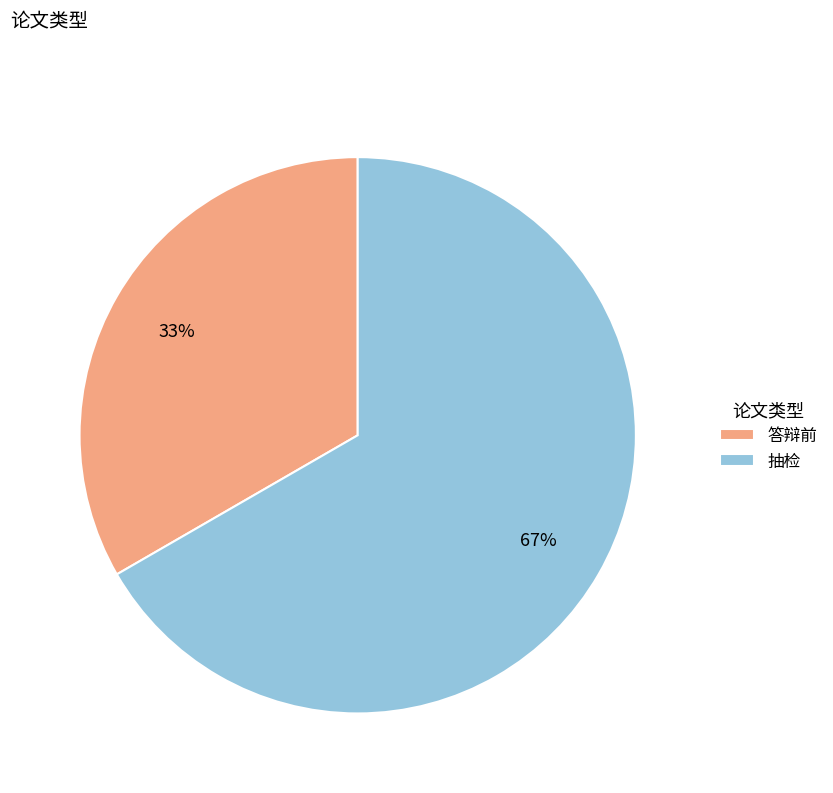

How many segments does this pie chart have?

2